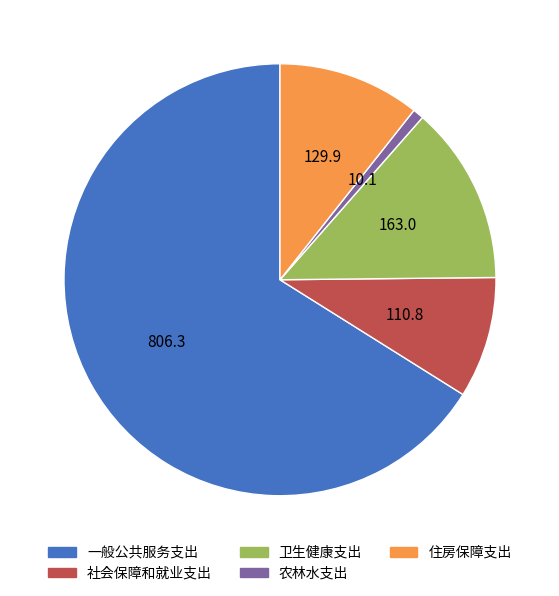

Rank the categories by value from highest to lowest.

一般公共服务支出, 卫生健康支出, 住房保障支出, 社会保障和就业支出, 农林水支出